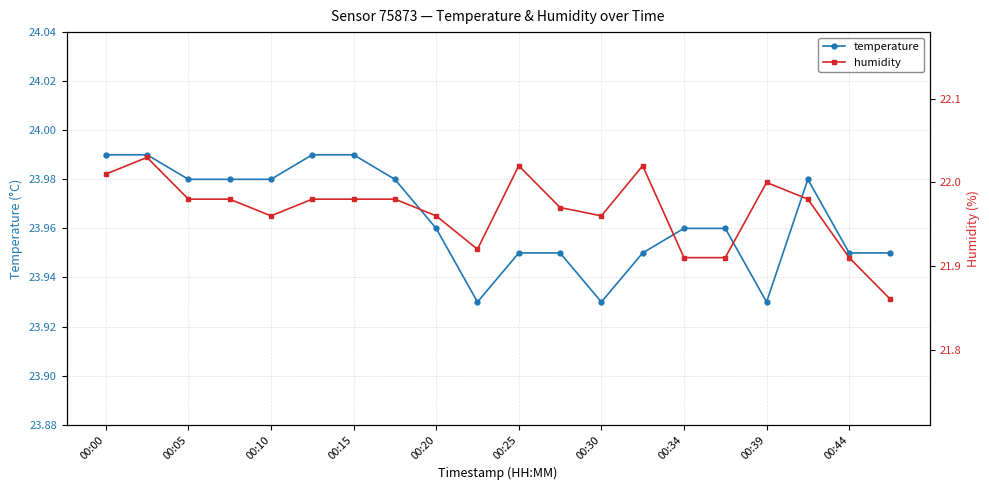

Does the chart have visible grid lines?

Yes